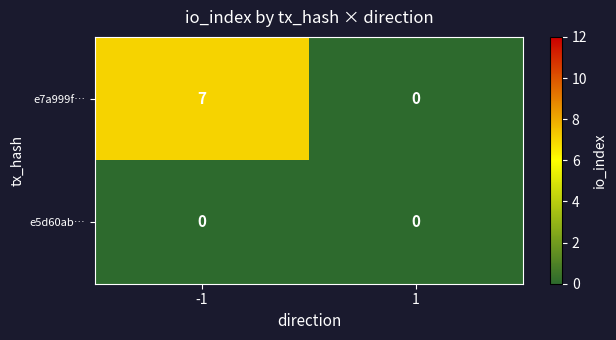

Which series has the largest range (max minus min)?

e7a999f…